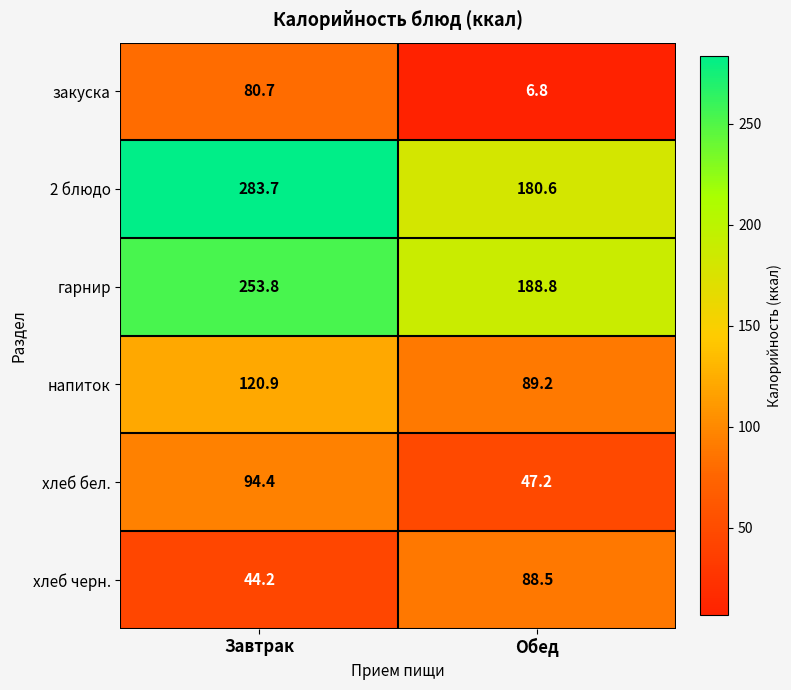

What is the sum of the 2 блюдо values at Завтрак and Обед?

464.3